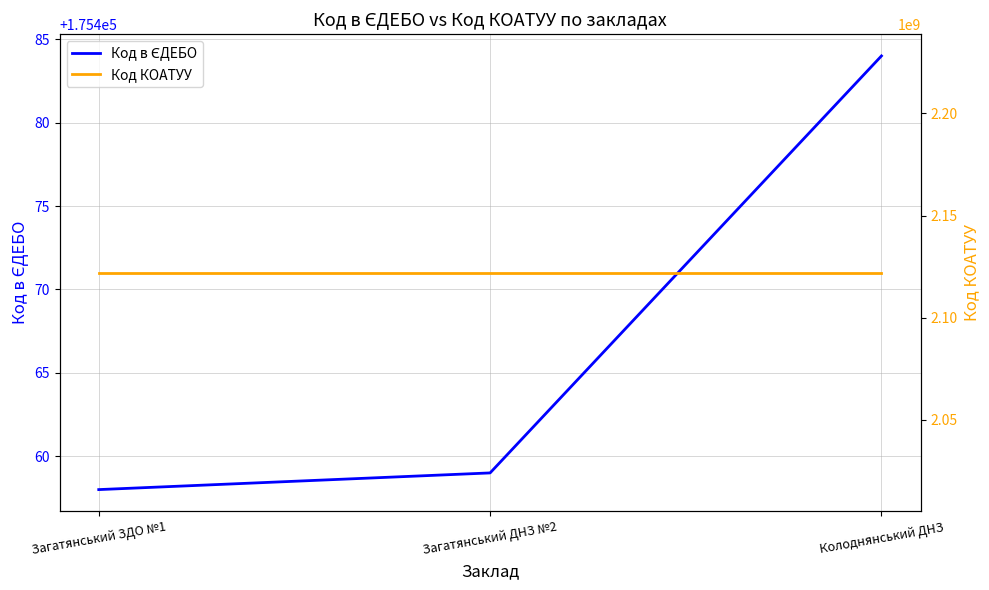

What are all the series names shown in the legend?

Код в ЄДЕБО, Код КОАТУУ